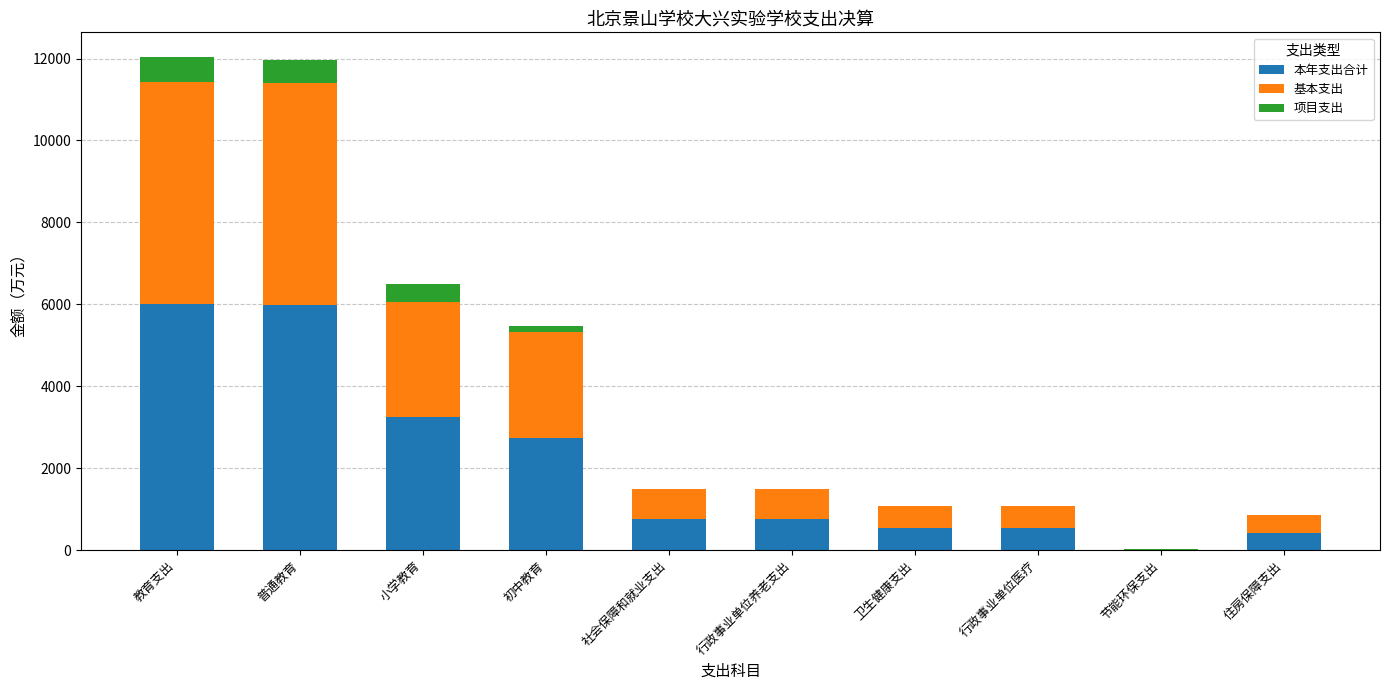

Read the 本年支出合计 value at 行政事业单位医疗.

535.0